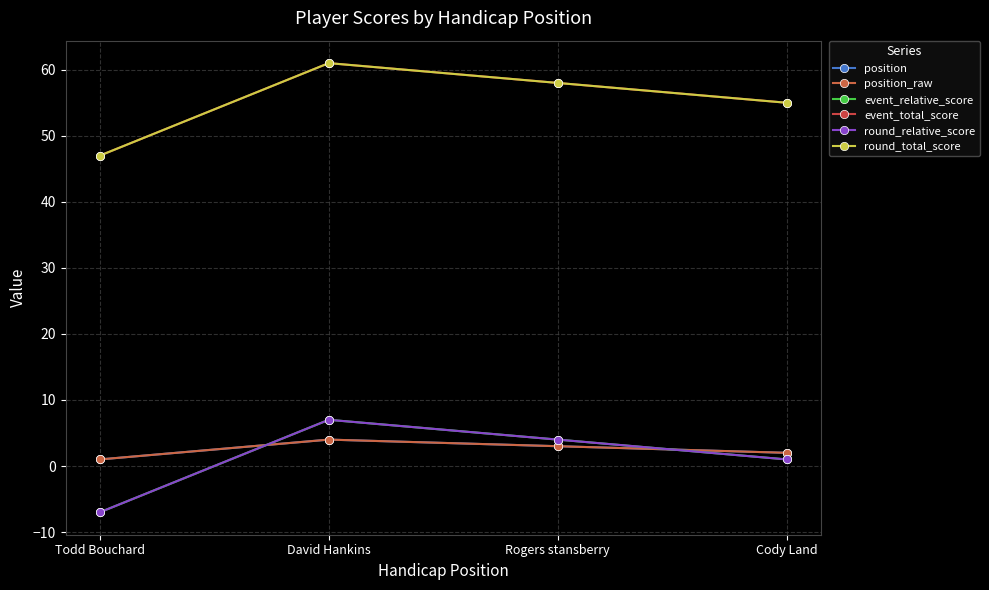

Count the event_total_score values in the range 55 to 61.

3